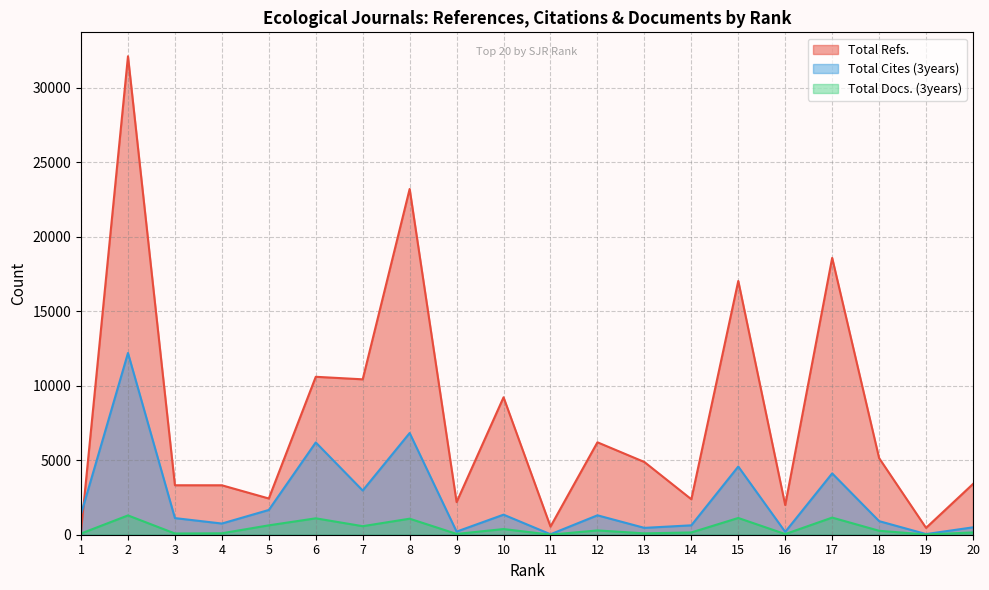

What is the difference between the second highest and second lowest values in the Total Refs. series?

22748